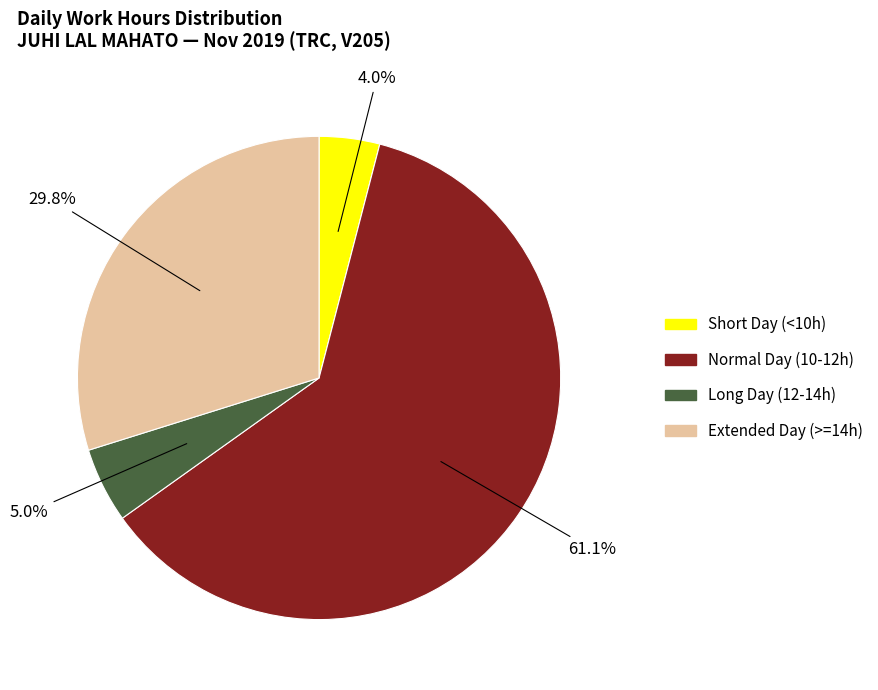

Is there a majority slice in this chart?

Yes